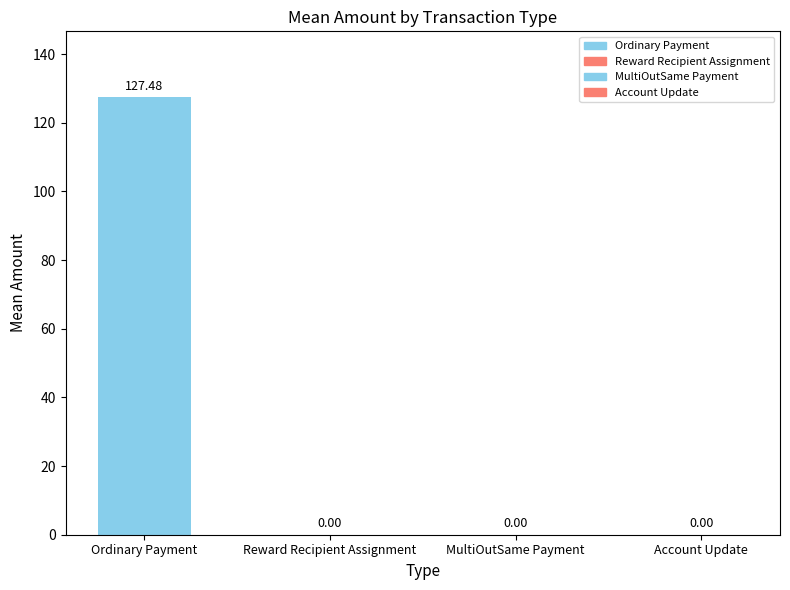

What is the sum of all values?

127.5